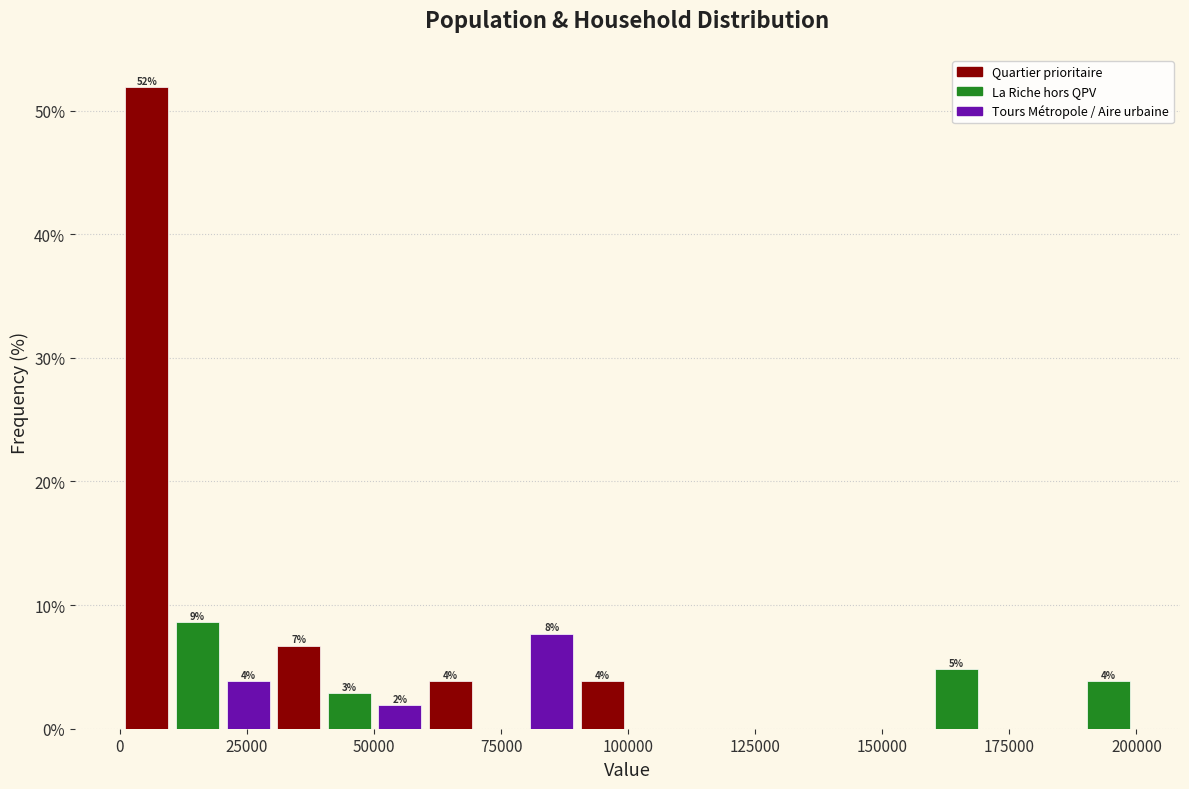

Read against the x-axis, roughly where is the centre of the tallest bar?

5000